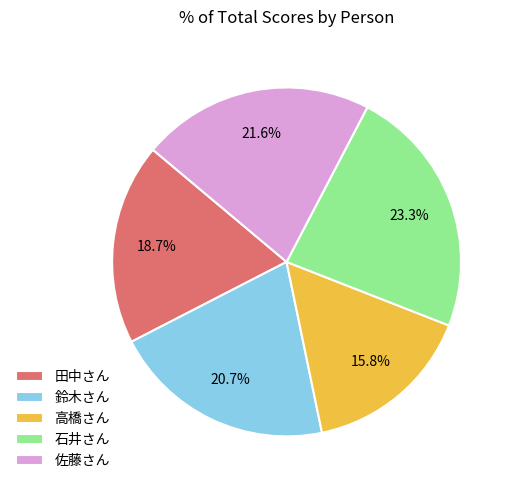

What percentage is the 田中さん slice, to the nearest percent?

19%